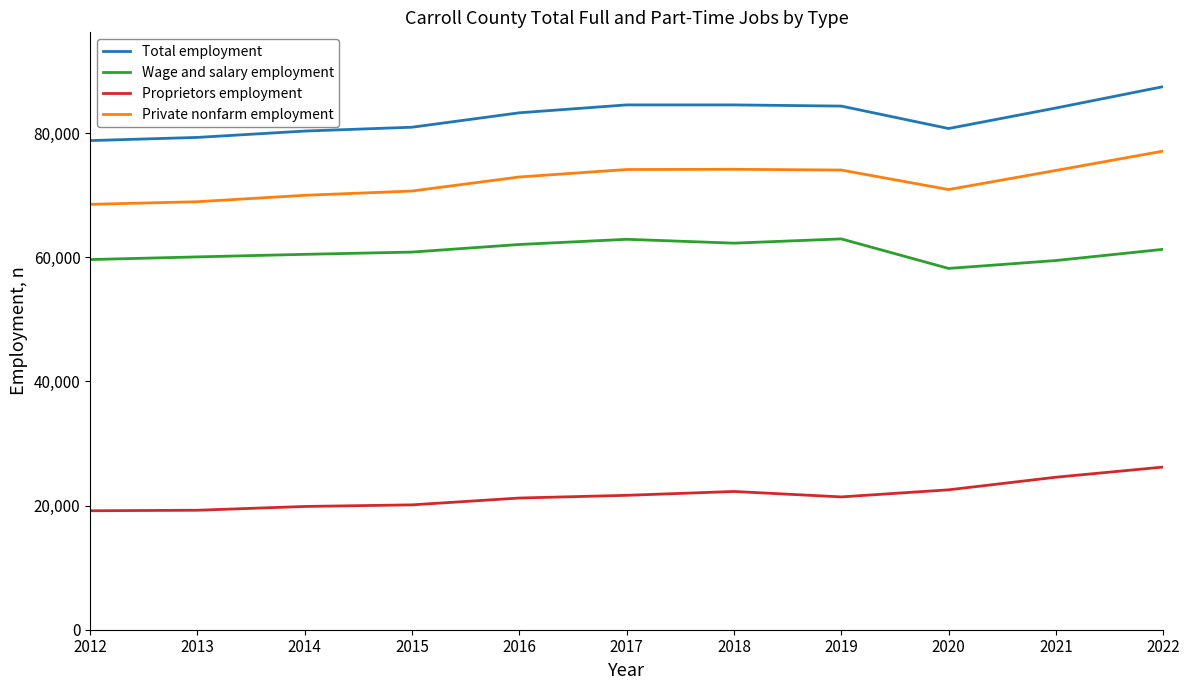

Rank the series by their maximum value, from lowest to highest.

Proprietors employment, Wage and salary employment, Private nonfarm employment, Total employment